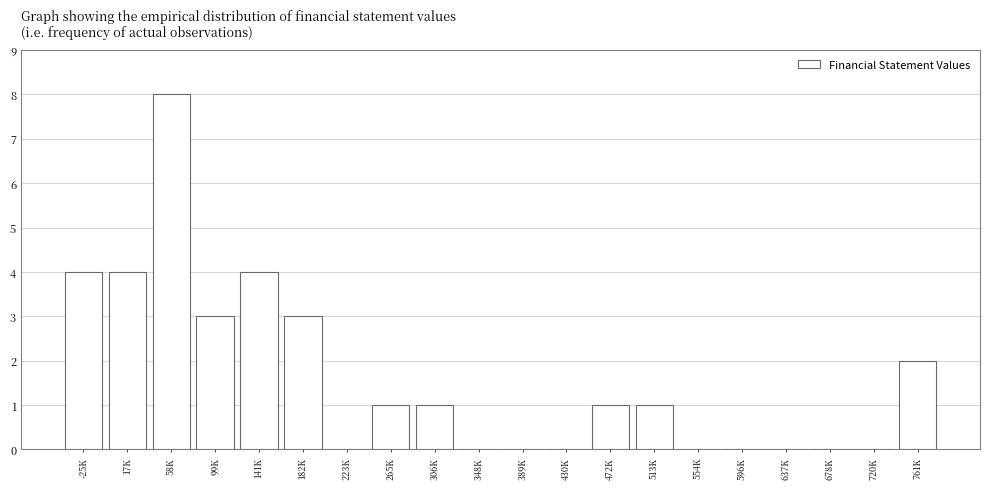

Reading left to right, what are all the values shown in this chart?

-25K=4	17K=4	58K=8	99K=3	141K=4	182K=3	223K=0	265K=1	306K=1	348K=0	389K=0	430K=0	472K=1	513K=1	554K=0	596K=0	637K=0	678K=0	720K=0	761K=2